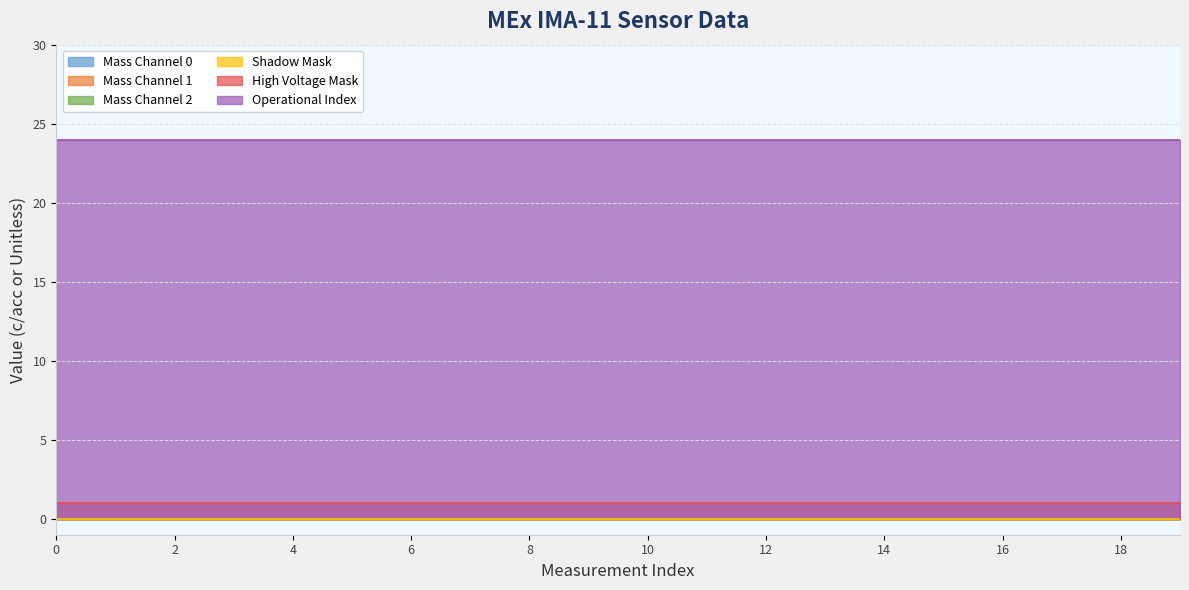

Which series has the largest total across all categories?

Operational Index